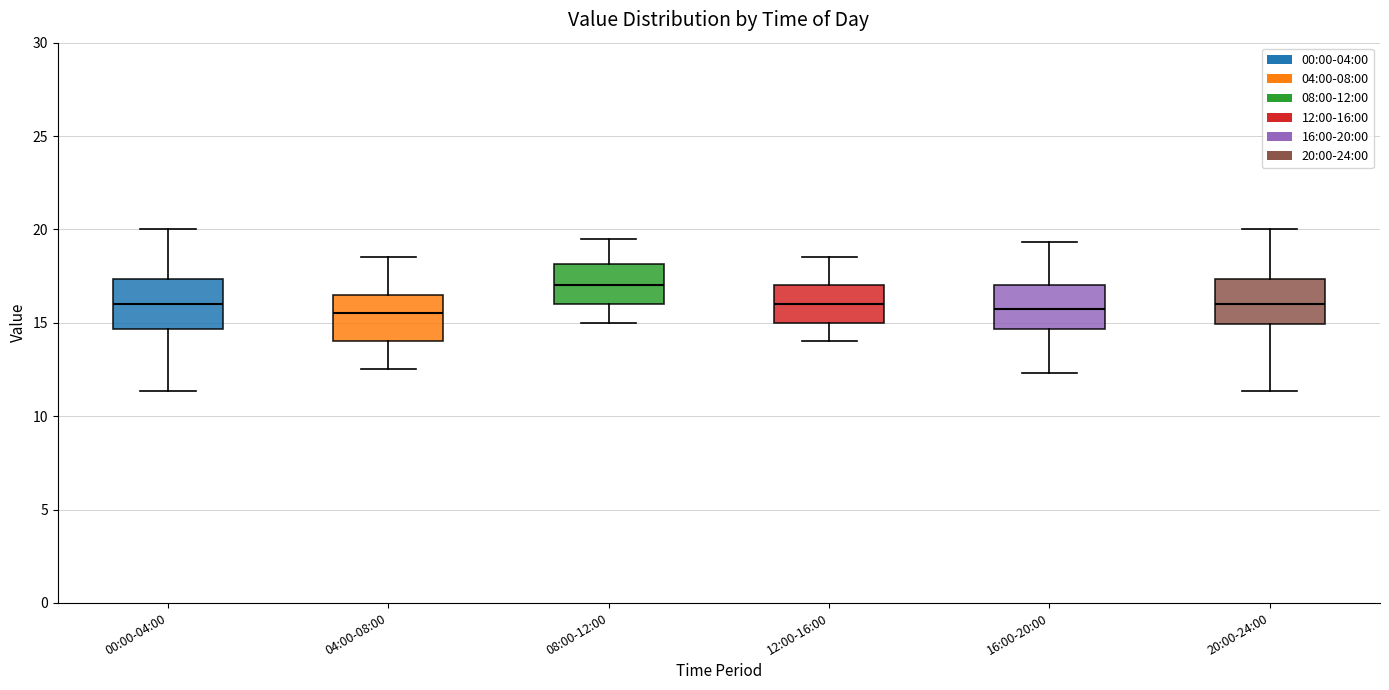

Where does the median line of the box for 16:00-20:00 sit on the y-axis? The values are not printed on the chart, so give them approximately, as read against the axis.

16.0